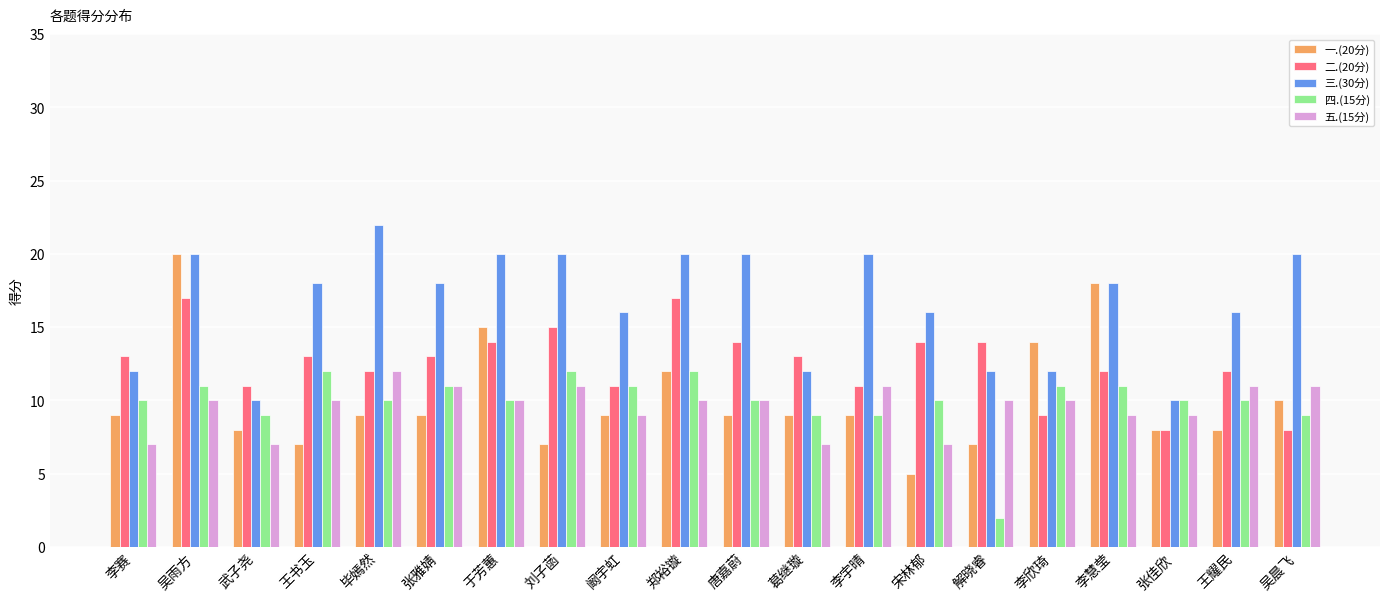

Which series has the widest spread of values?

一.(20分)